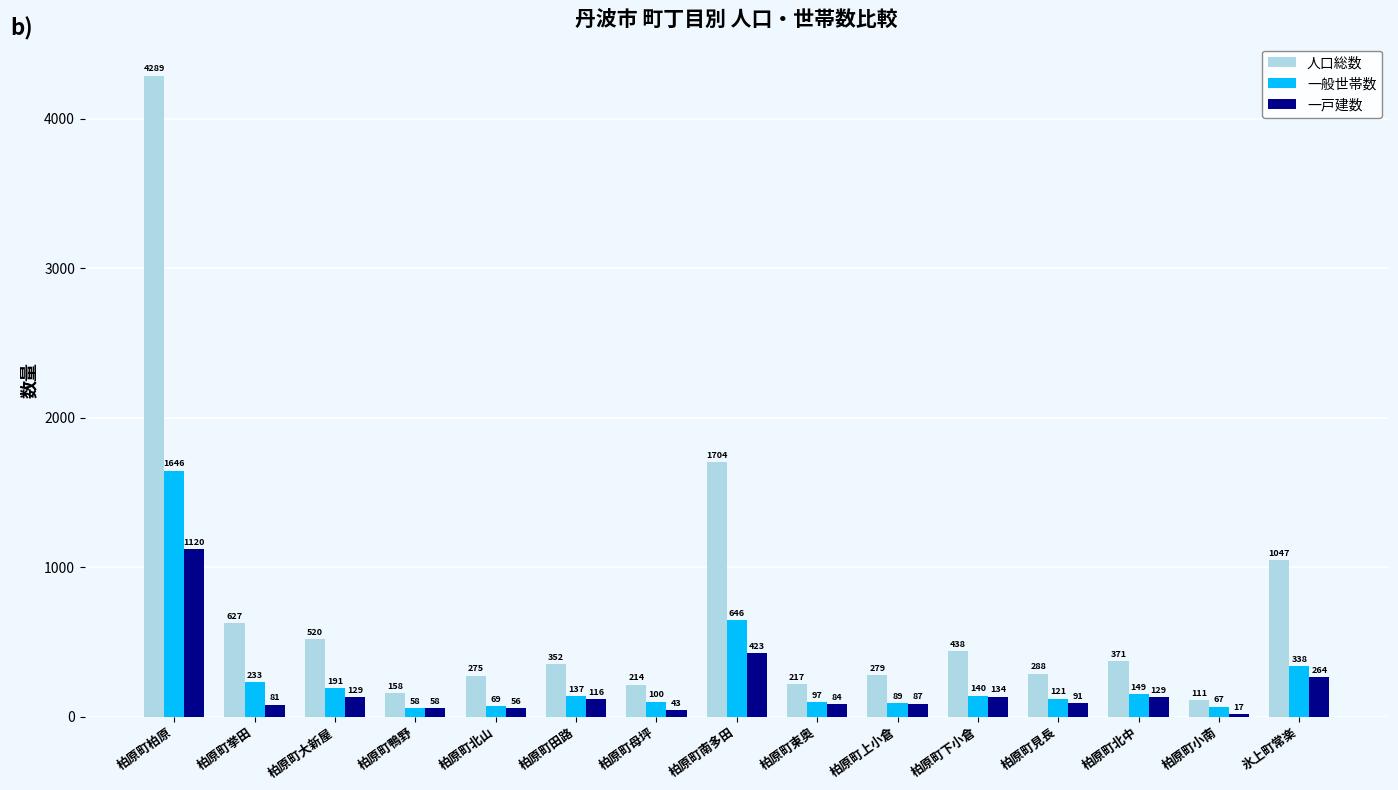

How many bars are there in each group?

3